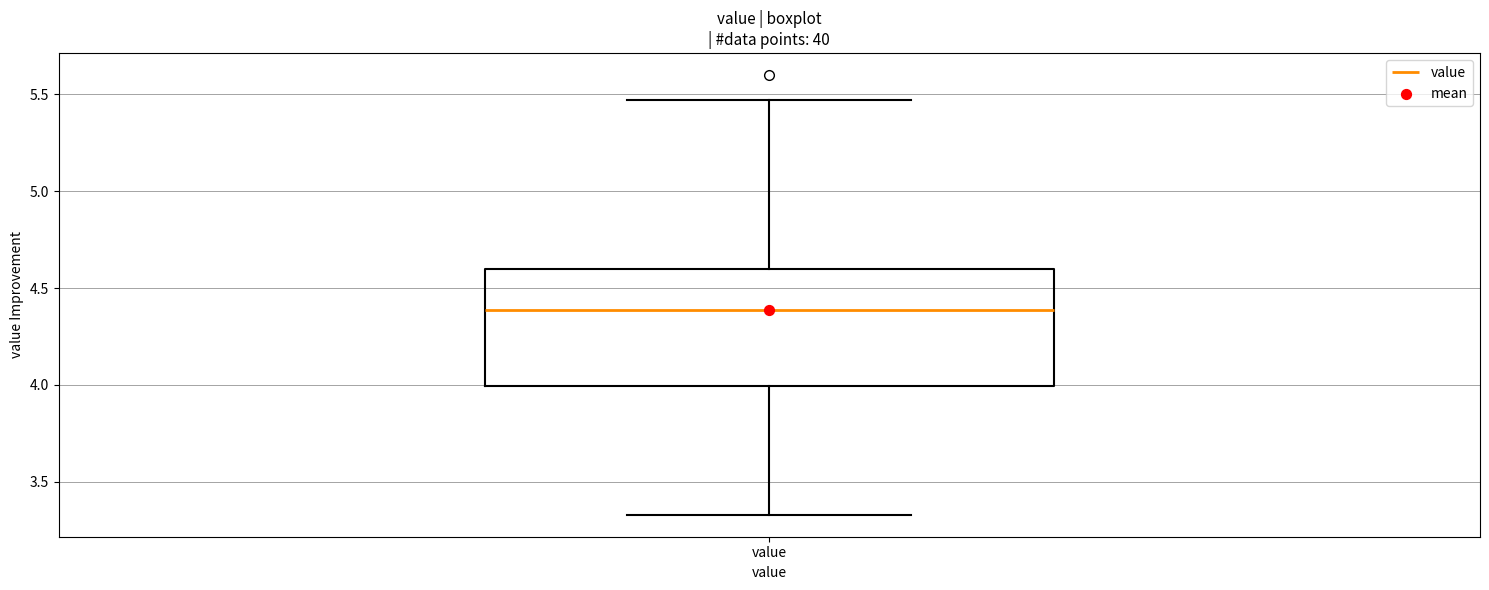

Transcribe this box plot: give where the median line is, the range the box spans, and where the two whiskers end, as read against the y-axis. The values are not printed on the chart, so give them approximately, as read against the axis.

median 4.40, box 4.00 to 4.60, whiskers 3.35 to 5.45